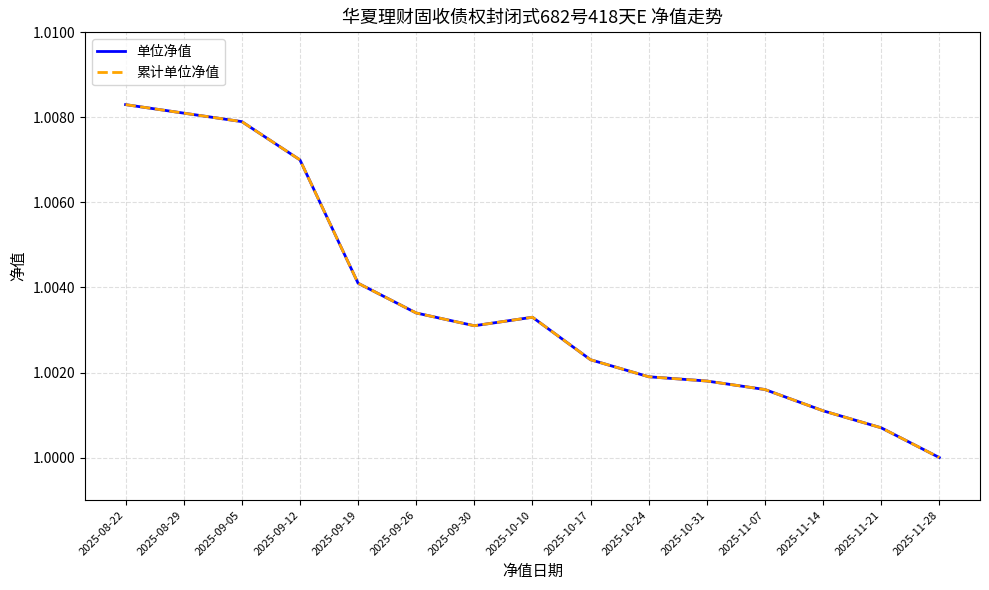

What is the label of the 2nd point from the right?

2025-11-21